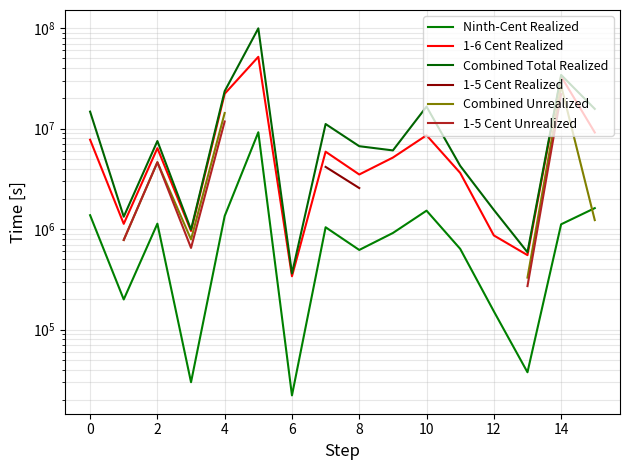

Between 14 and 15, which is larger?

15